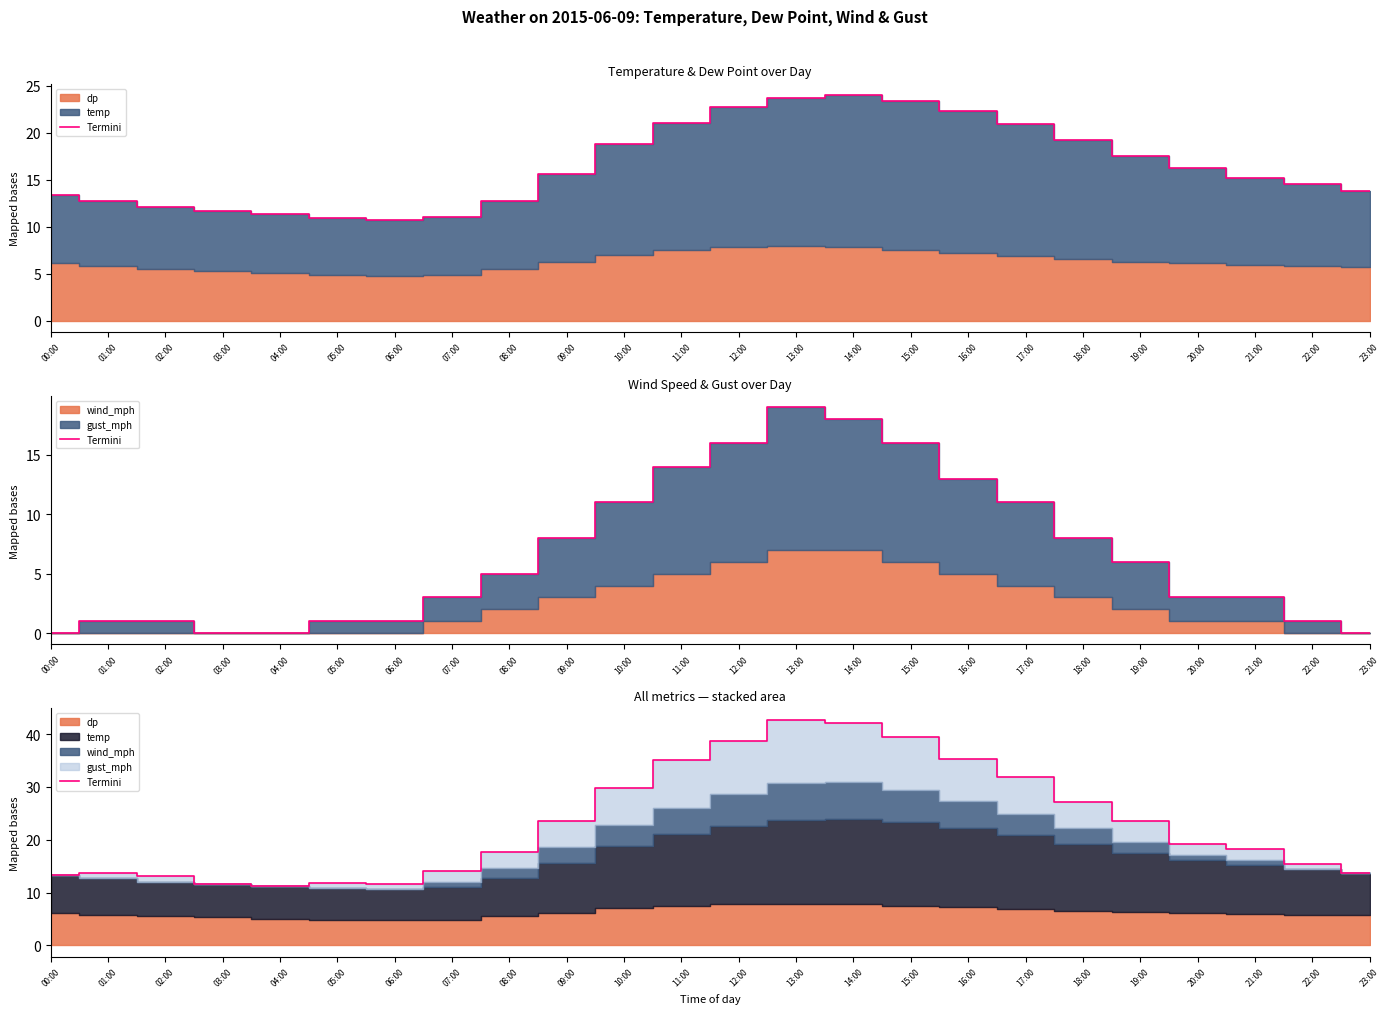

What is the label of the 16th point from the right?

08:00